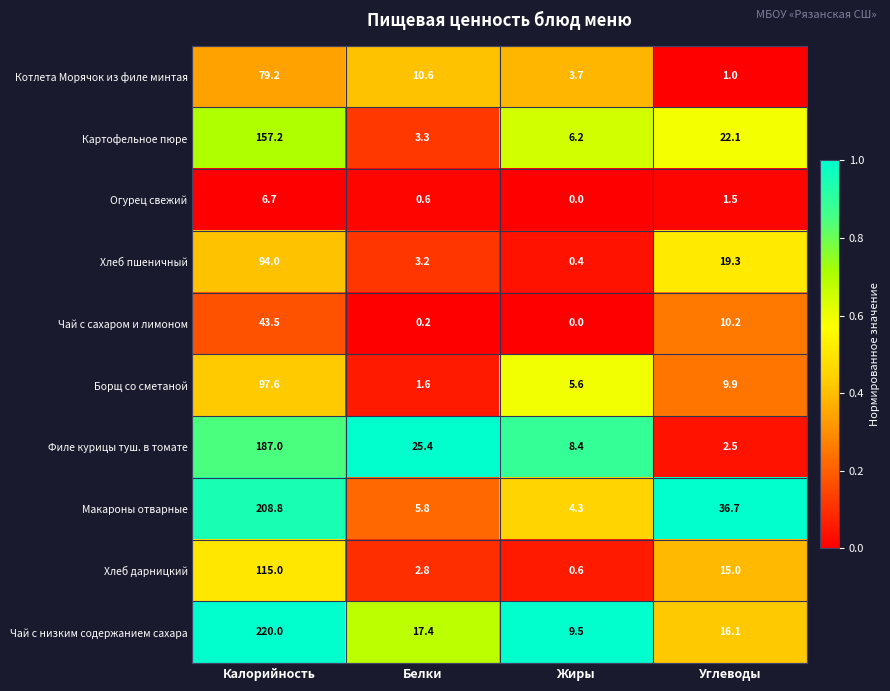

How many distinct data groups are displayed?

10